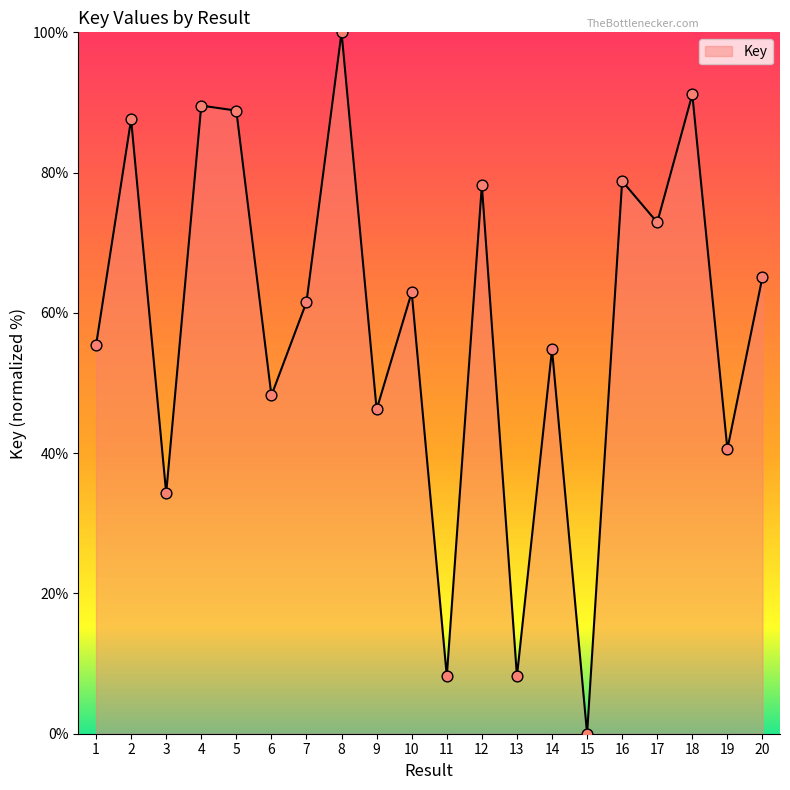

What is the change in value from 3 to 4?

+55.2